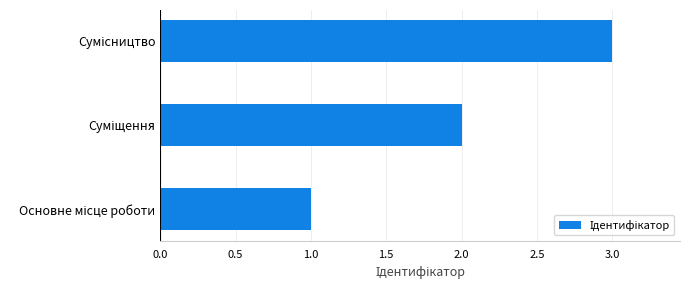

What is the minimum value shown in the chart?

1